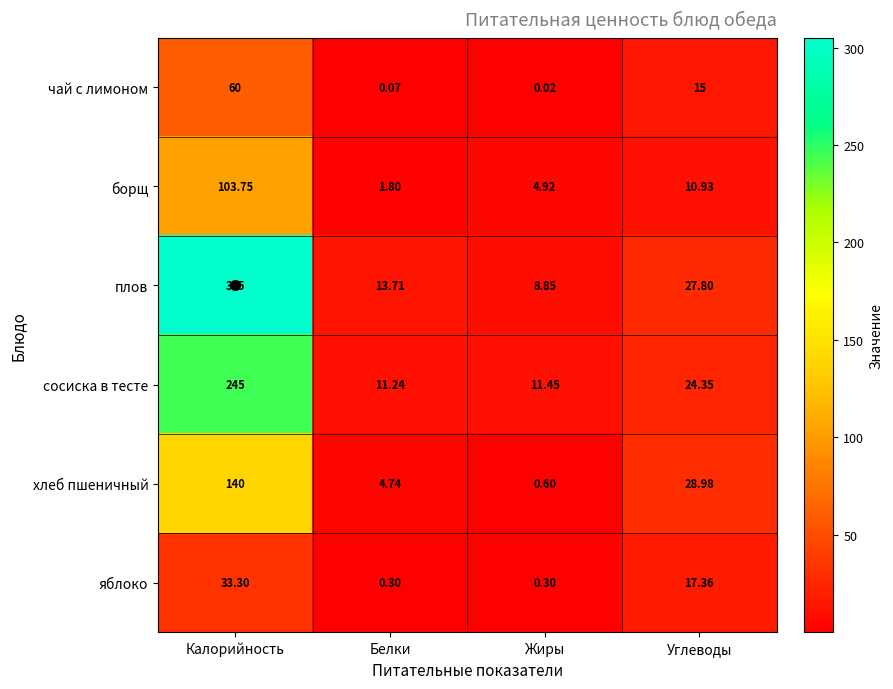

Which category has the lowest value in the сосиска в тесте series?

Белки